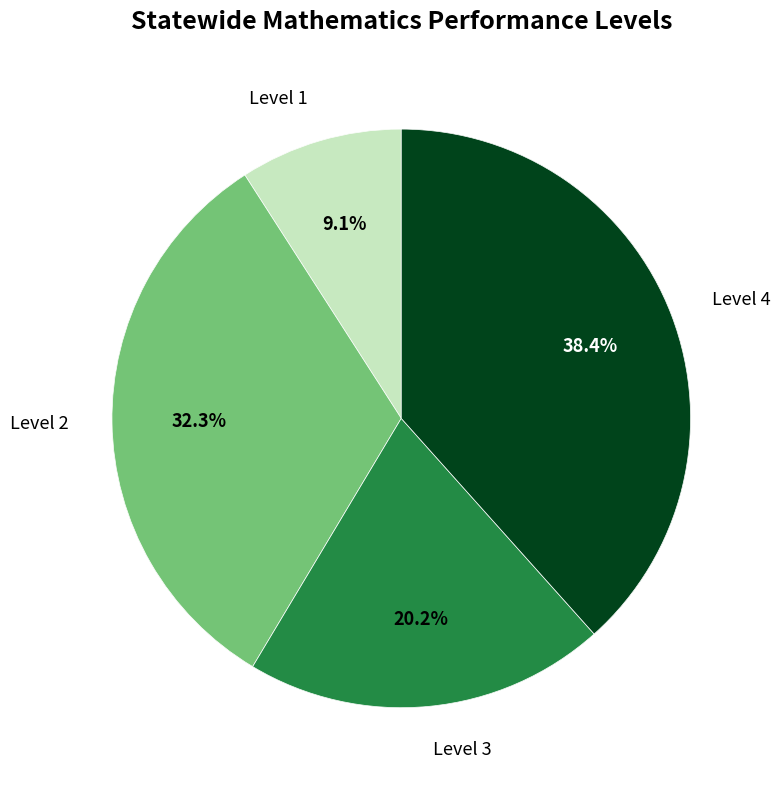

Count the number of slices in the pie.

4